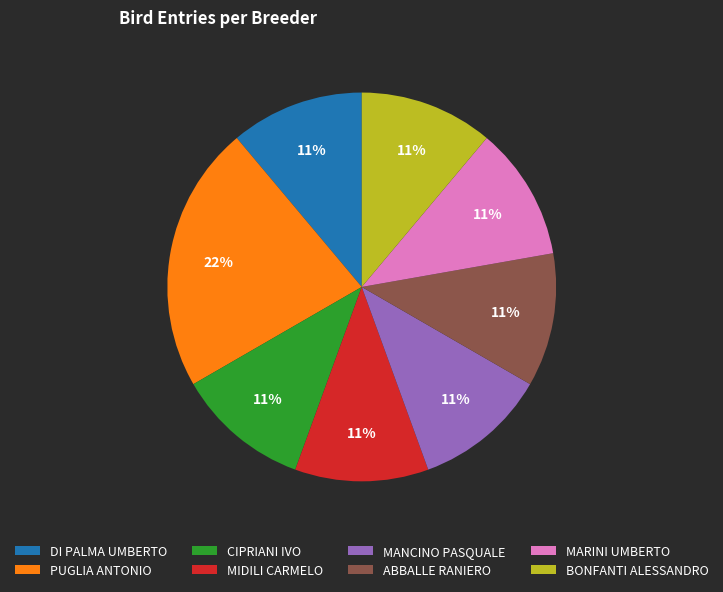

To the nearest percent, what is the average slice percentage?

12%